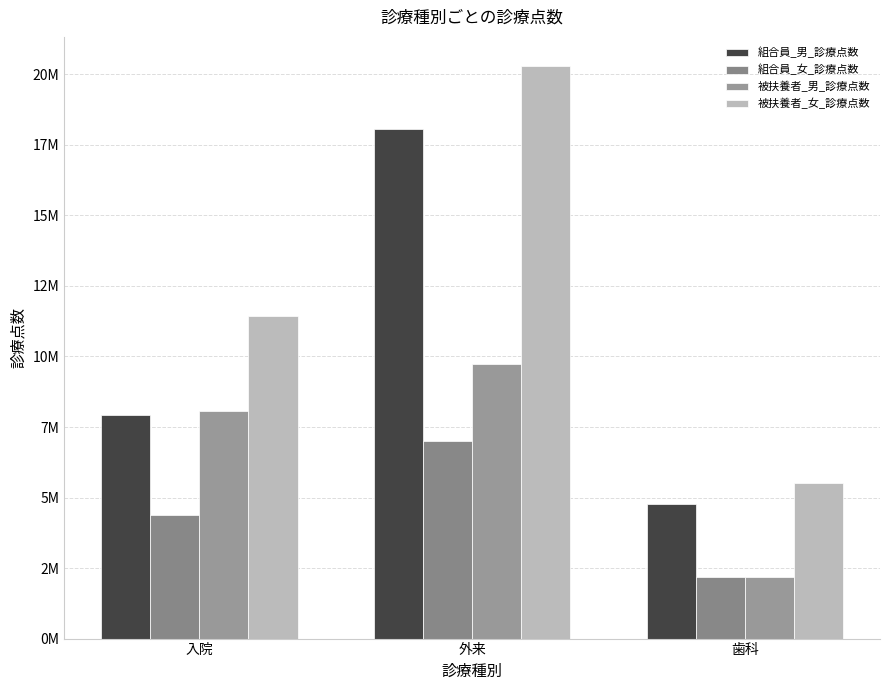

Are the bars horizontal?

No